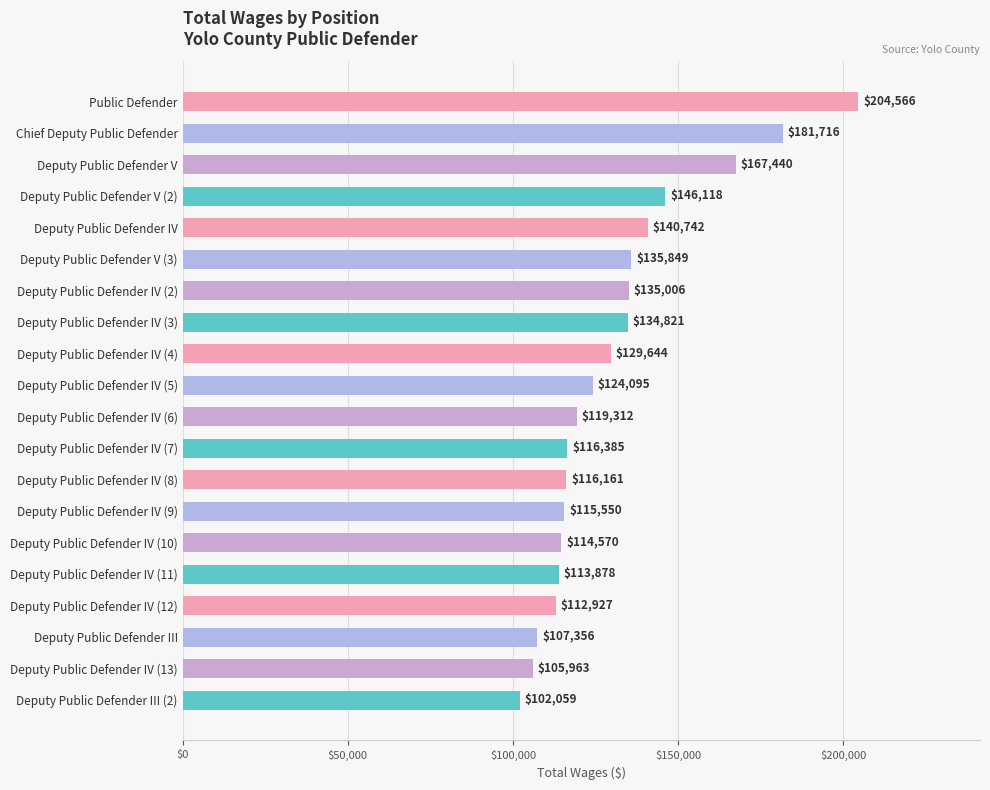

What is the sum of the values at Deputy Public Defender V and Deputy Public Defender IV?

308182